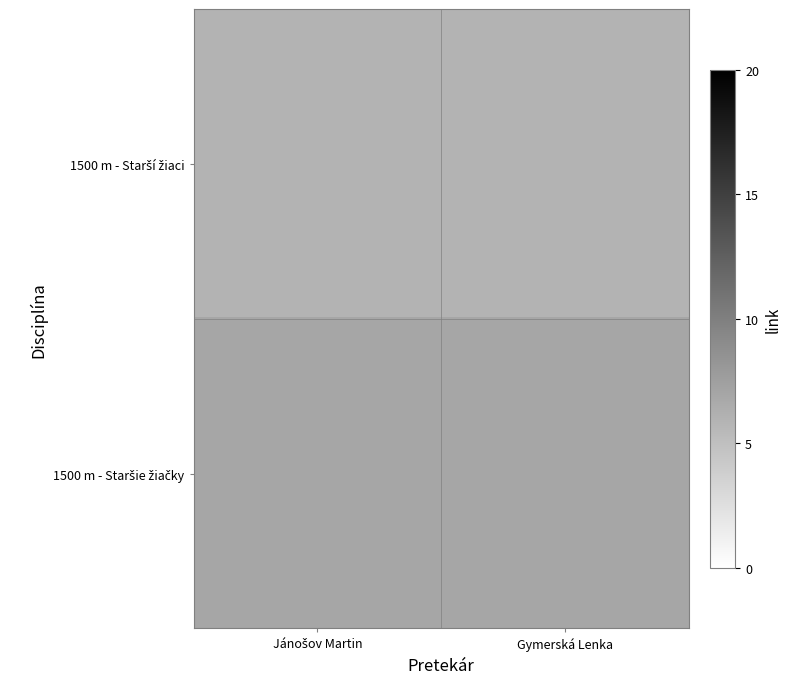

What is the sum of the 1500 m - Starší žiaci values at Gymerská Lenka and Jánošov Martin?

12